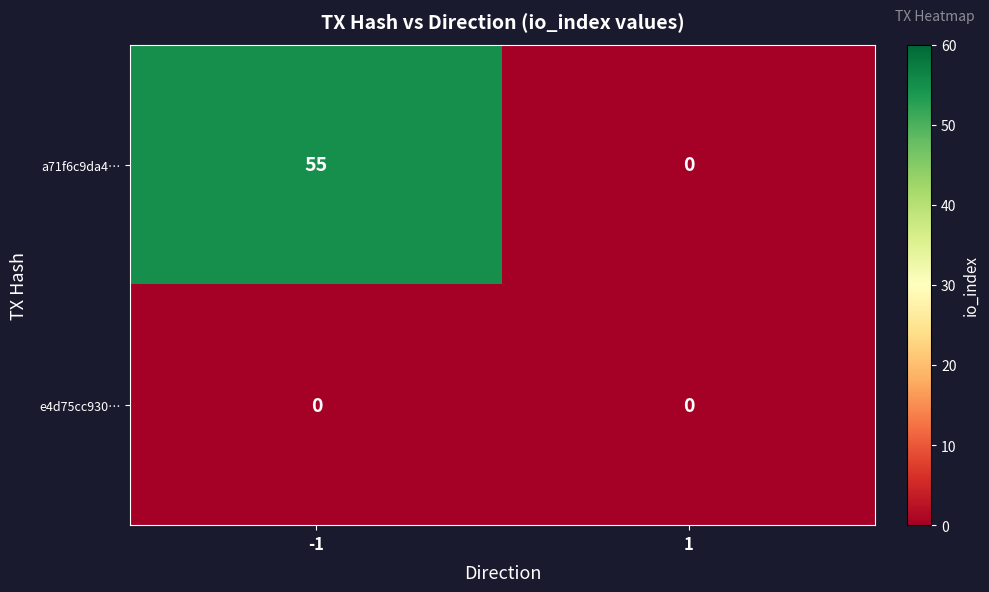

What is the average value of the a71f6c9da4… series?

28